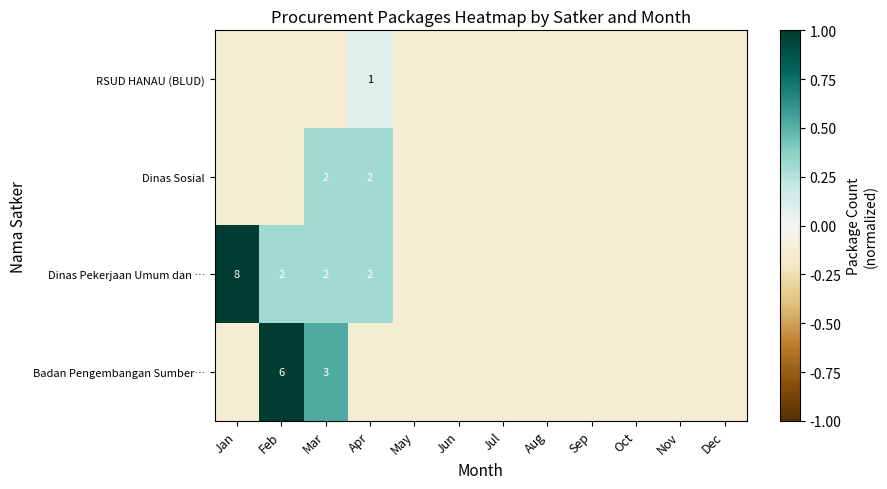

List the labels in order of Dinas Sosial value, smallest first.

Jan, Feb, May, Jun, Jul, Aug, Sep, Oct, Nov, Dec, Mar, Apr